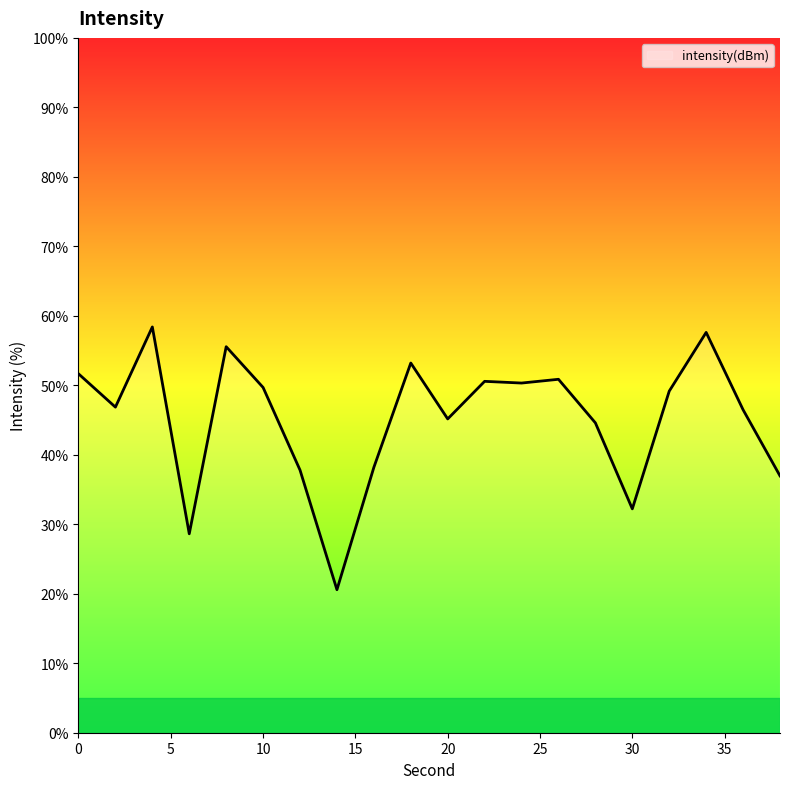

What is the smallest value displayed?

20.6